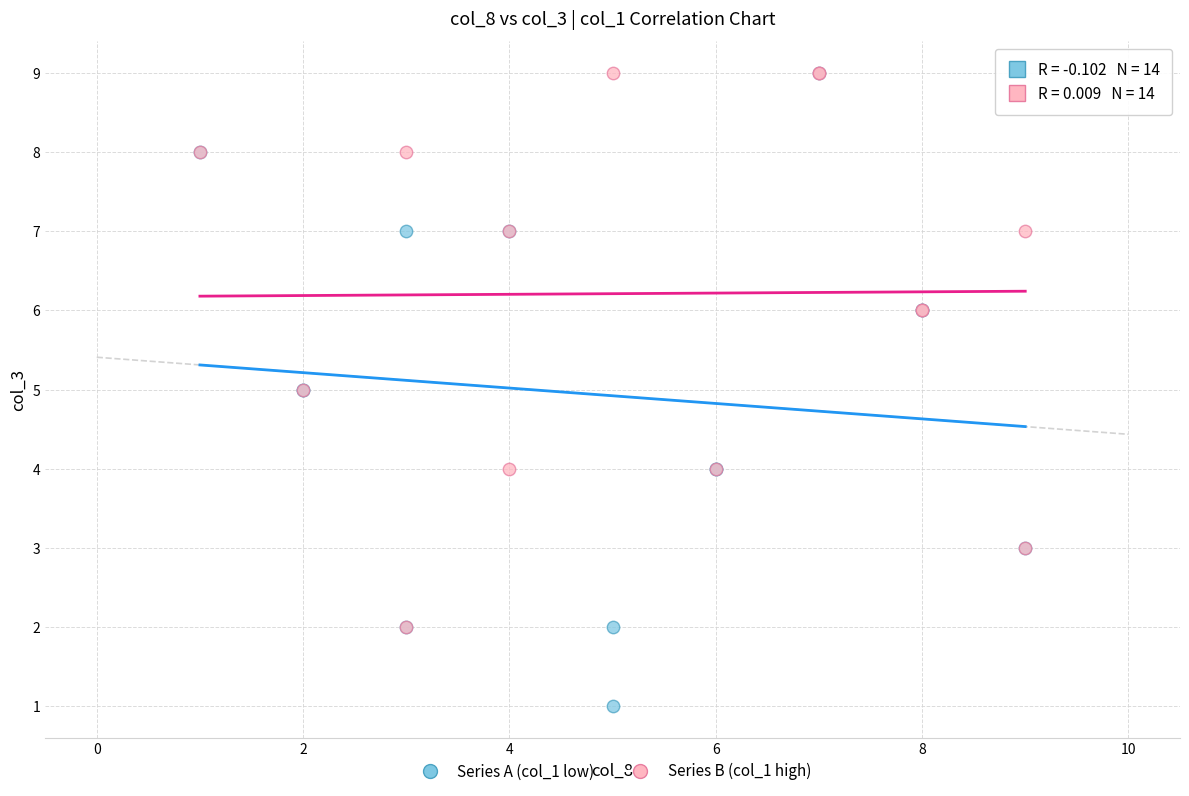

Which series has the widest spread of Y values?

Series A (col_1 low)